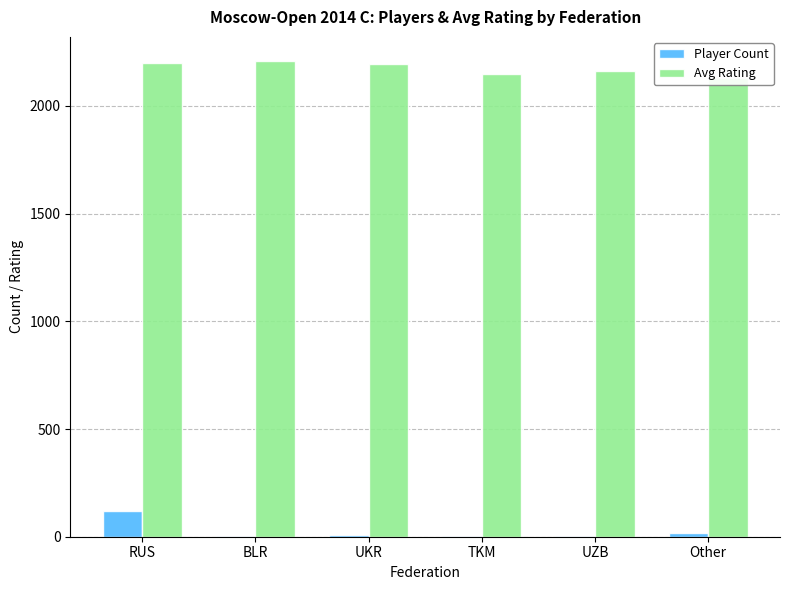

Is the value of Player Count at Other greater than the value of Avg Rating at Other?

No